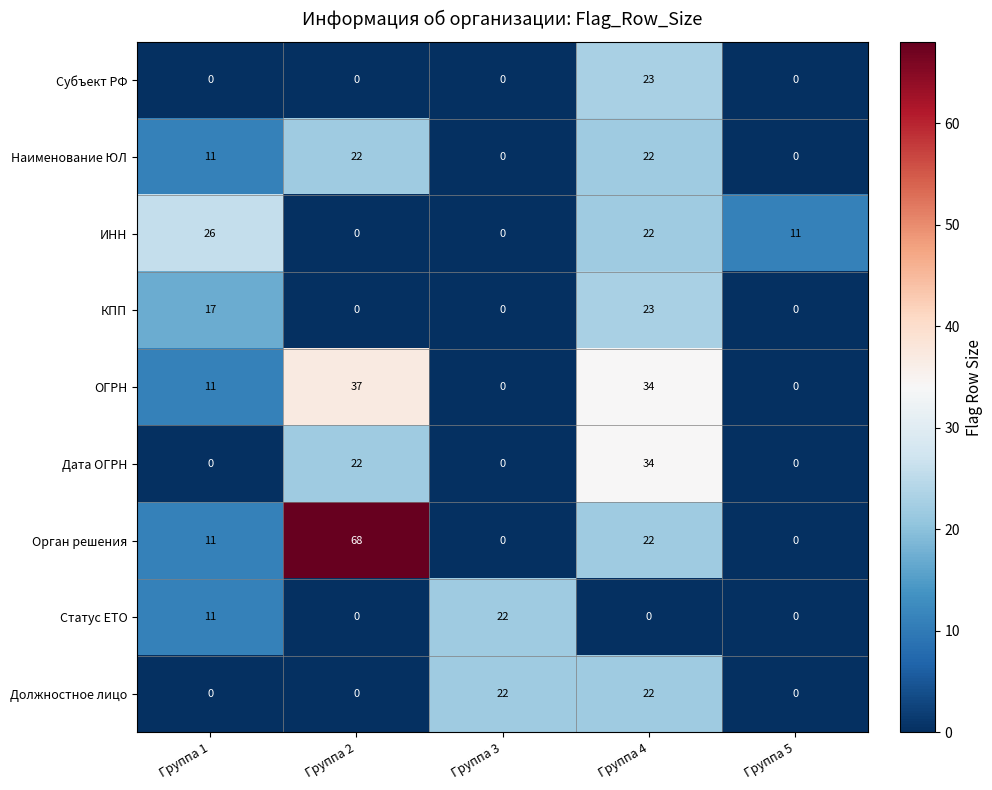

What is the sum of all ОГРН values?

82